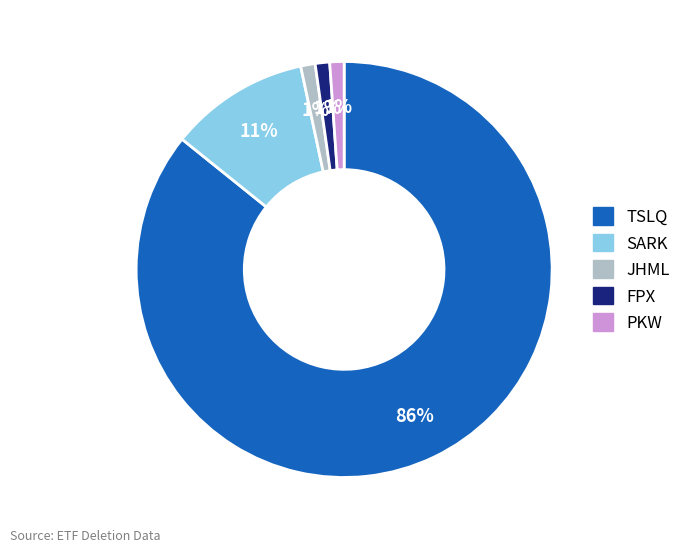

How many segments does this pie chart have?

5